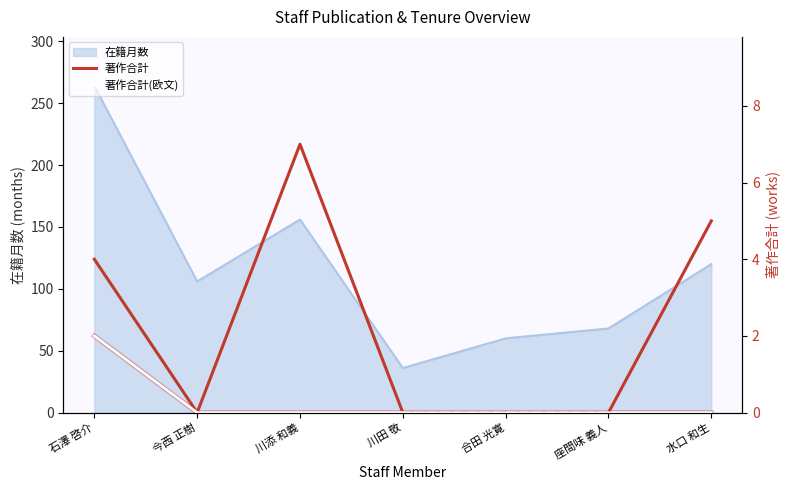

What is the maximum value for 在籍月数?

264